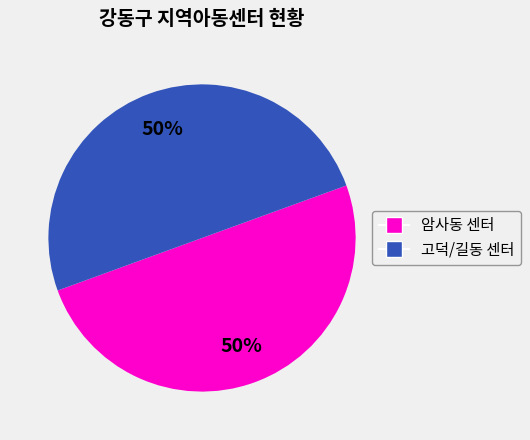

To the nearest percent, what is the average slice percentage?

50%